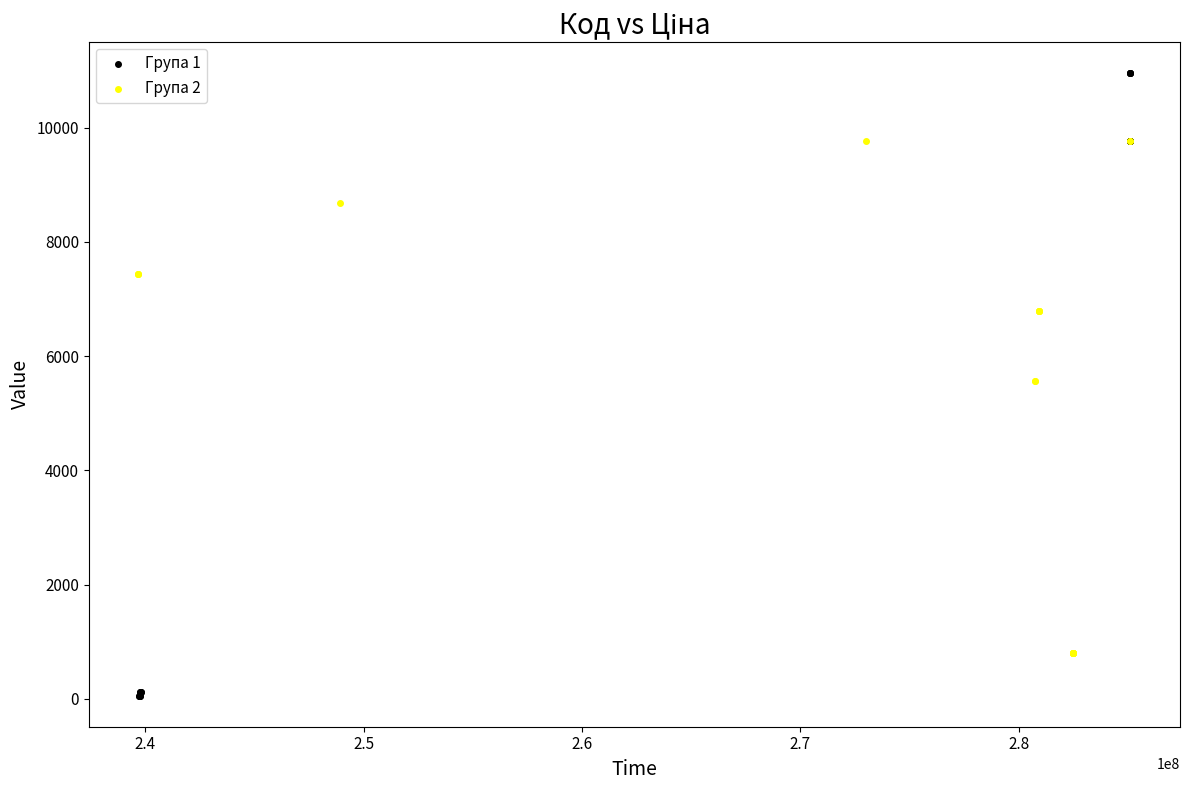

What are all the series names shown in the legend?

Група 1, Група 2